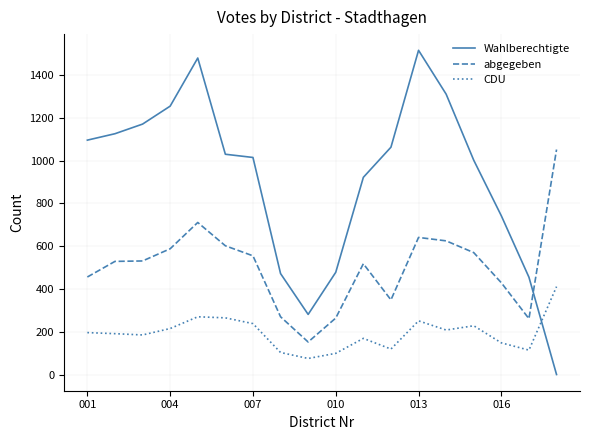

What is the highest value of the abgegeben series?

1052